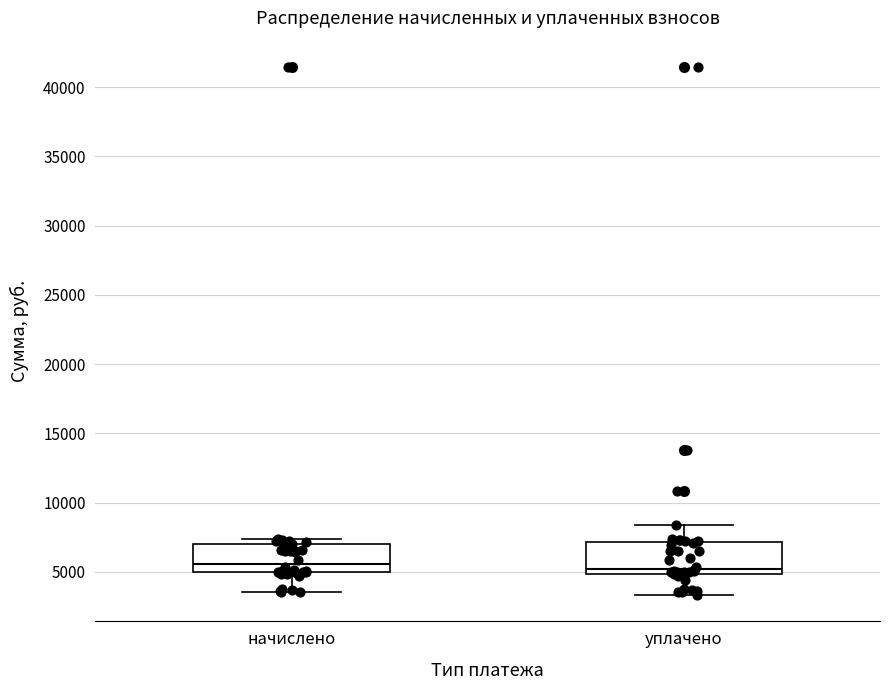

Reading left to right, transcribe this box plot: for each box, give where its median line is, the range the box spans, and where its two whiskers end, as read against the y-axis. The values are not printed on the chart, so give them approximately, as read against the axis.

начислено: median 5500, box 5000 to 7000, whiskers 3500 to 7500
уплачено: median 5000 (just above the box's lower edge), box 5000 to 7000, whiskers 3500 to 8500